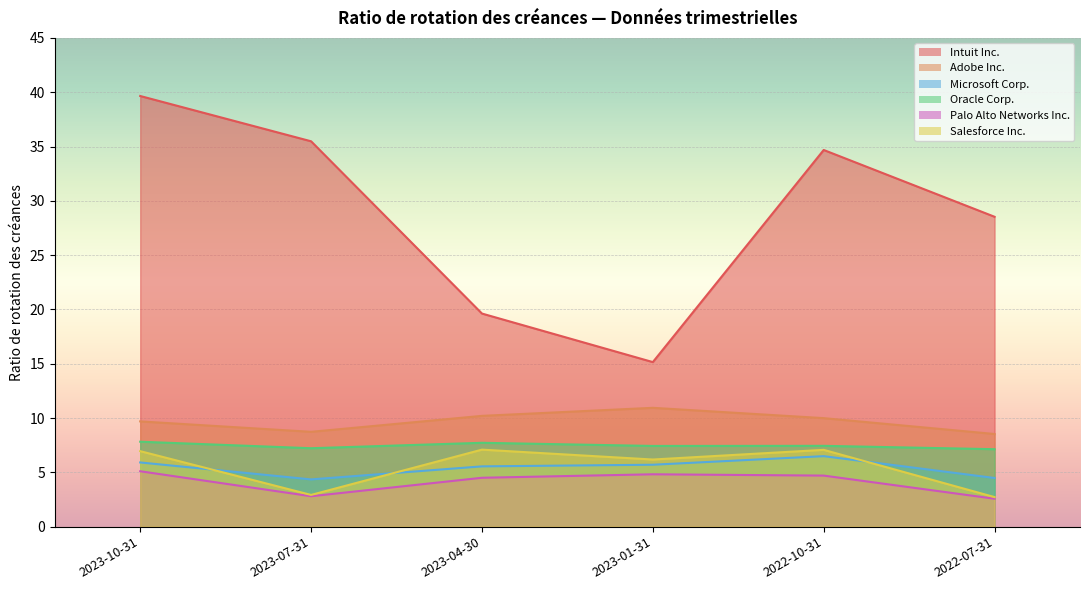

What is the value of the Salesforce Inc. point at the 1st from the left?

7.0